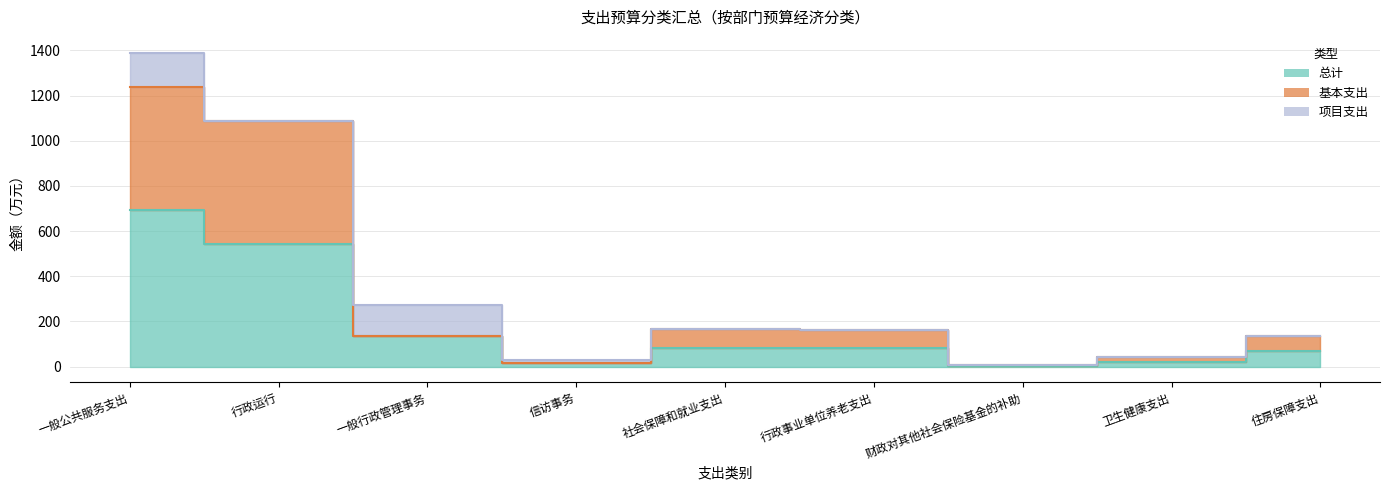

Where does the 基本支出 series first go above 136?

一般公共服务支出